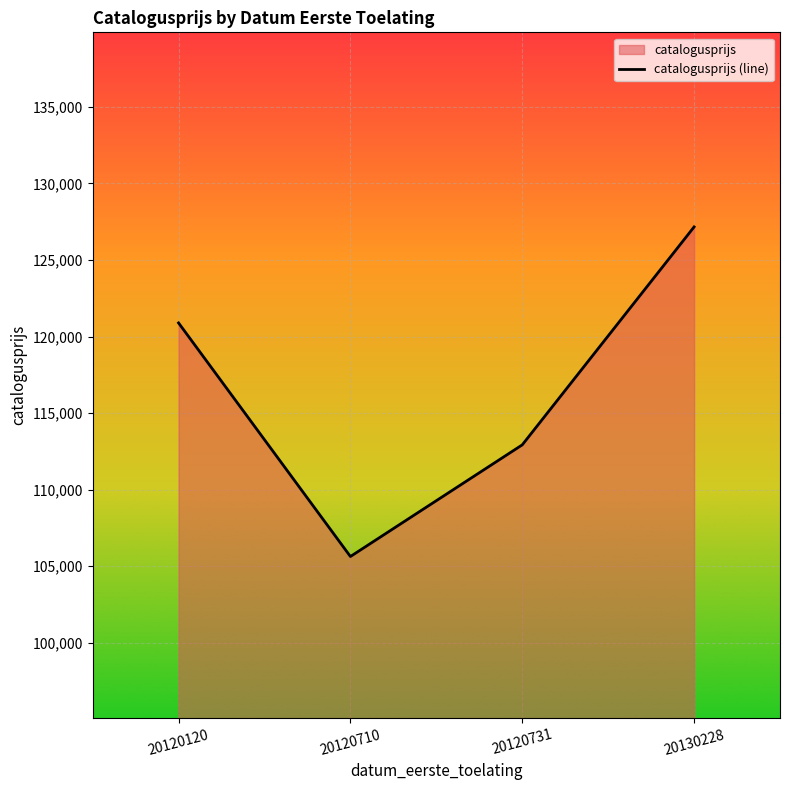

Between 20120120 and 20120710, which is larger?

20120120